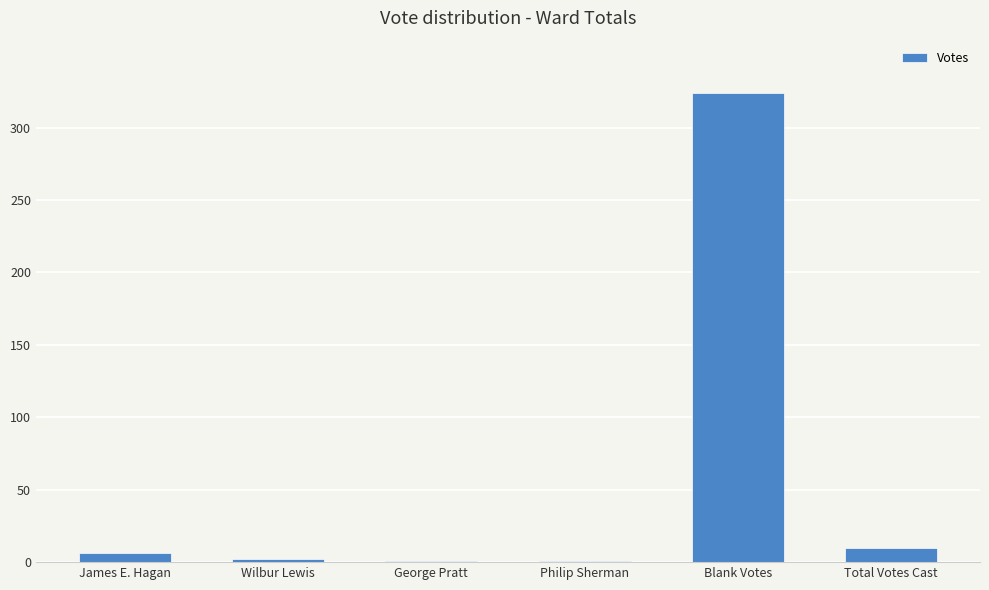

Approximately how many times larger is the value at Philip Sherman compared to George Pratt?

1.0